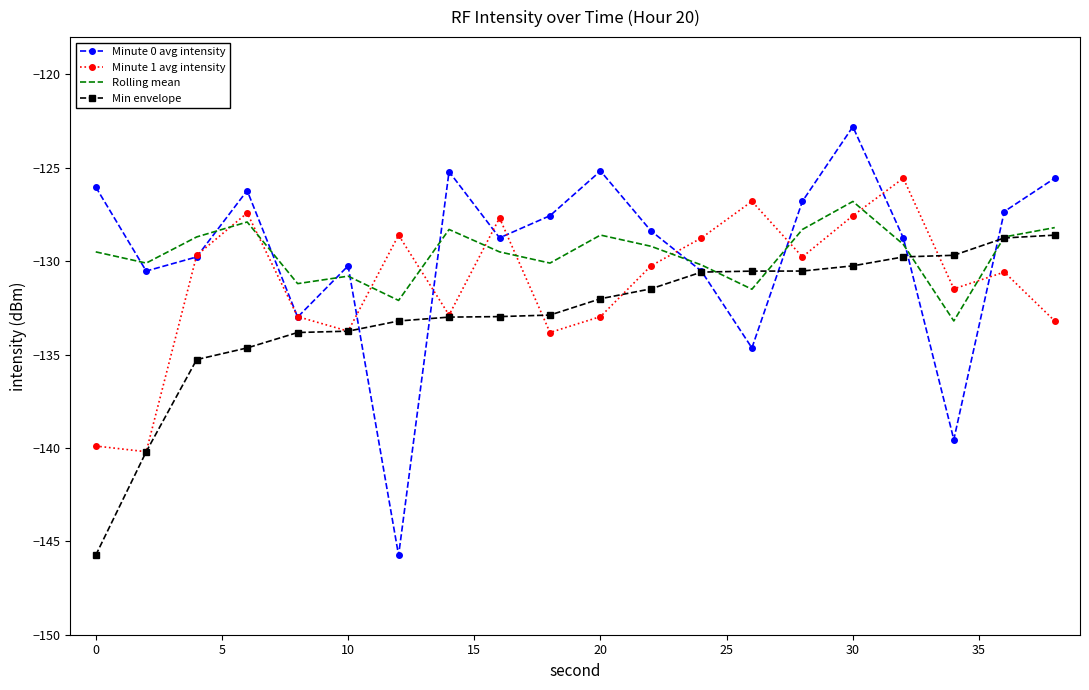

What is the minimum value for Minute 1 avg intensity?

-140.2